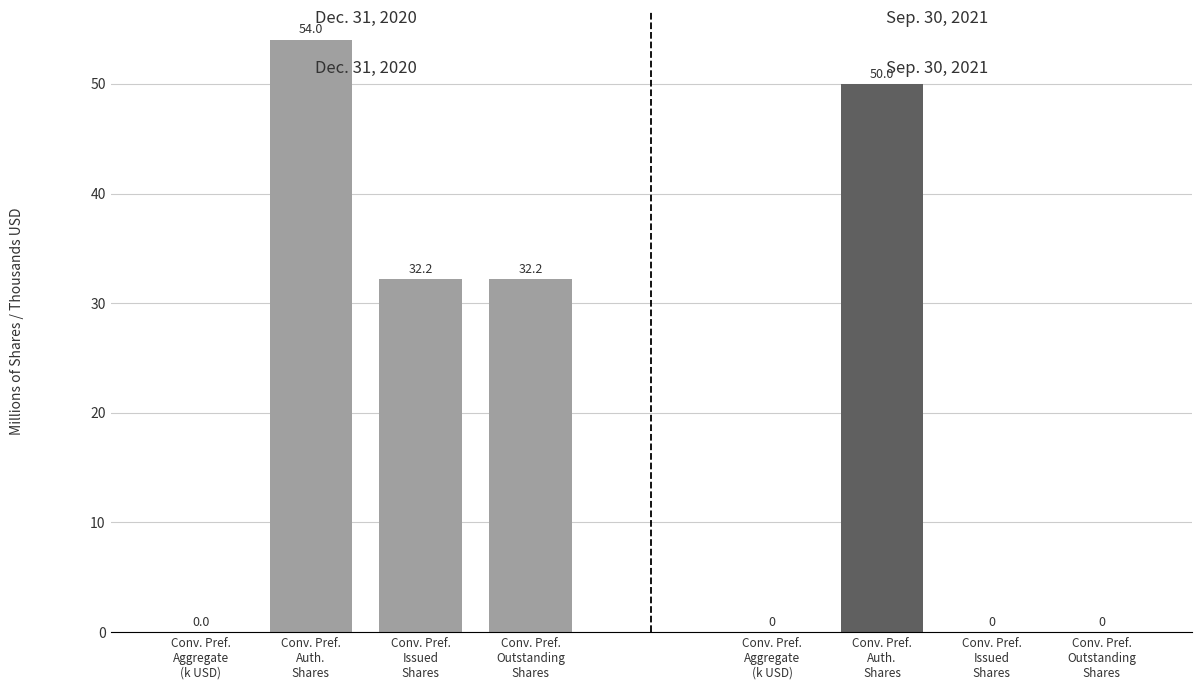

What is the label of the 3rd bar from the right?

Conv. Pref.
Auth.
Shares